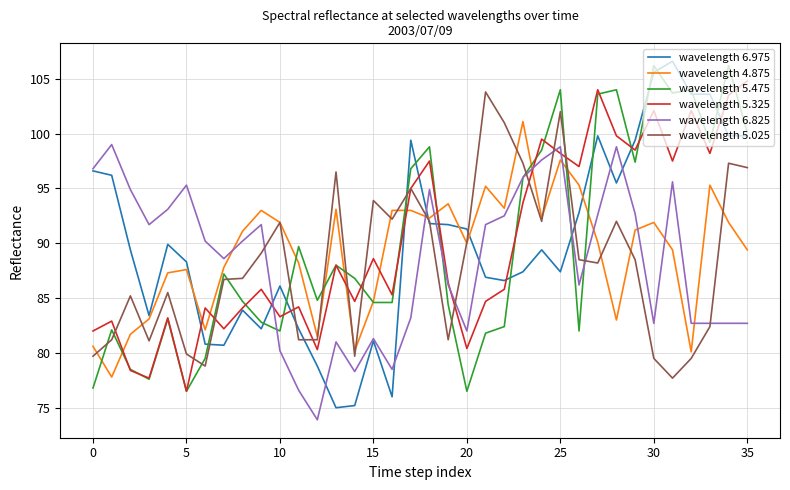

Which series has the largest range (max minus min)?

wavelength 6.975